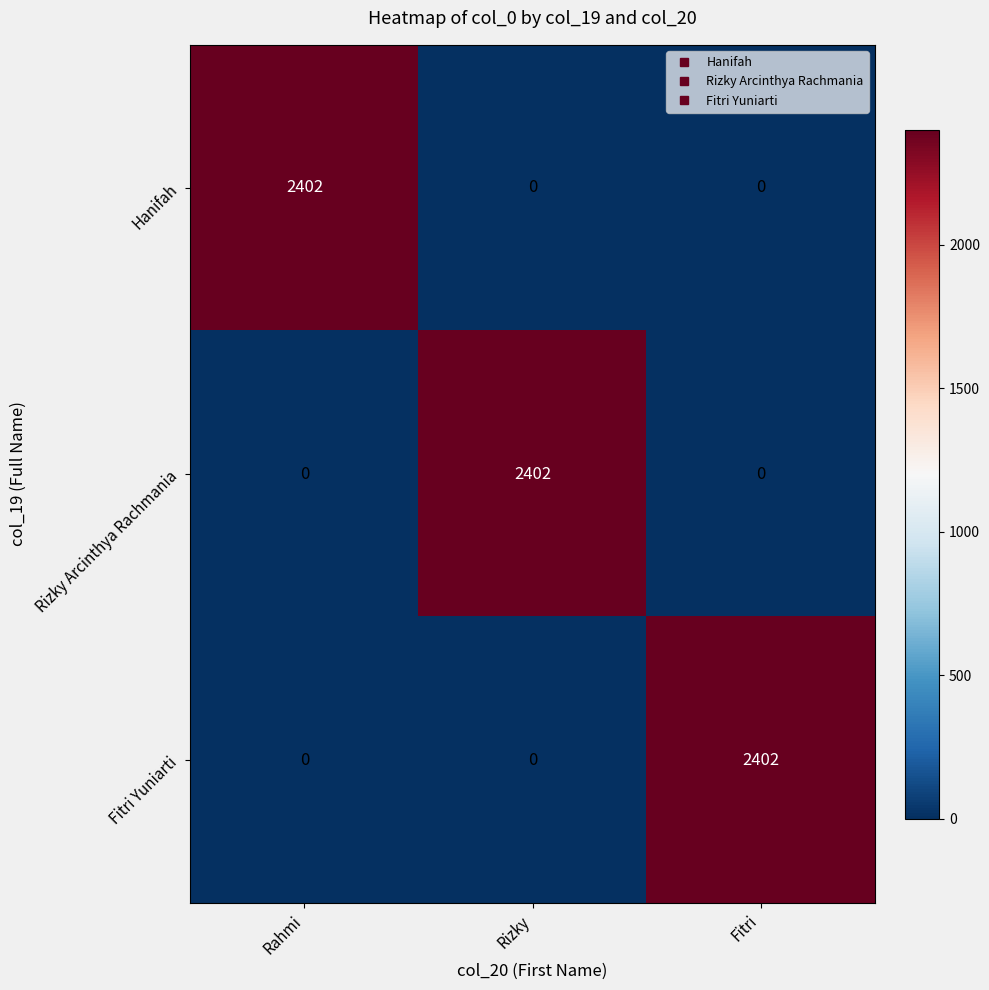

True or false: Fitri Yuniarti has a value of 742 at Rizky.

False